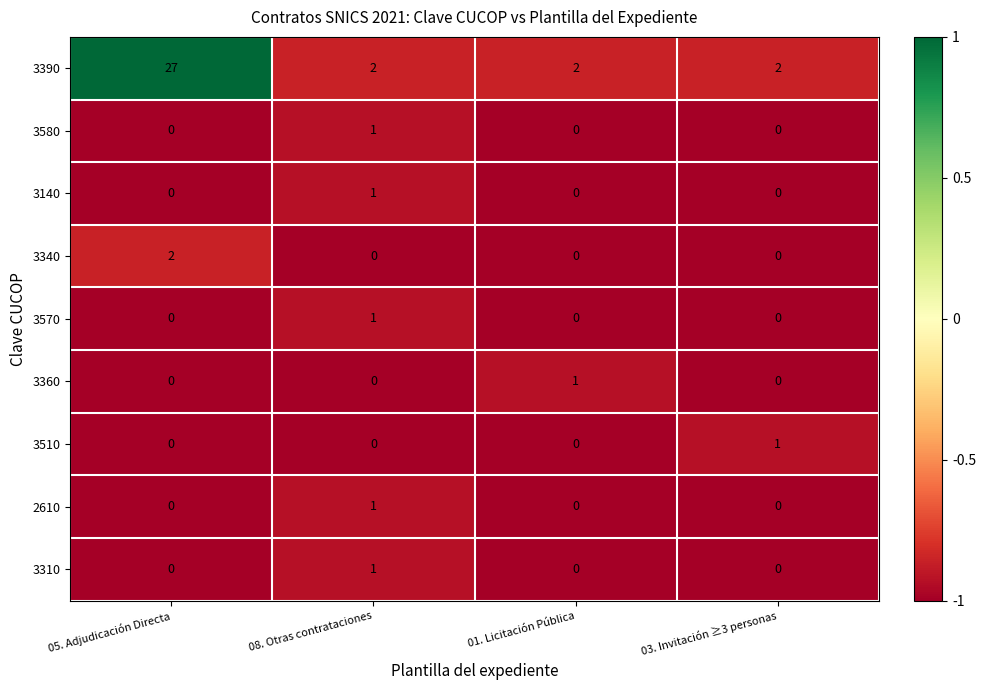

What is the greatest value displayed?

27